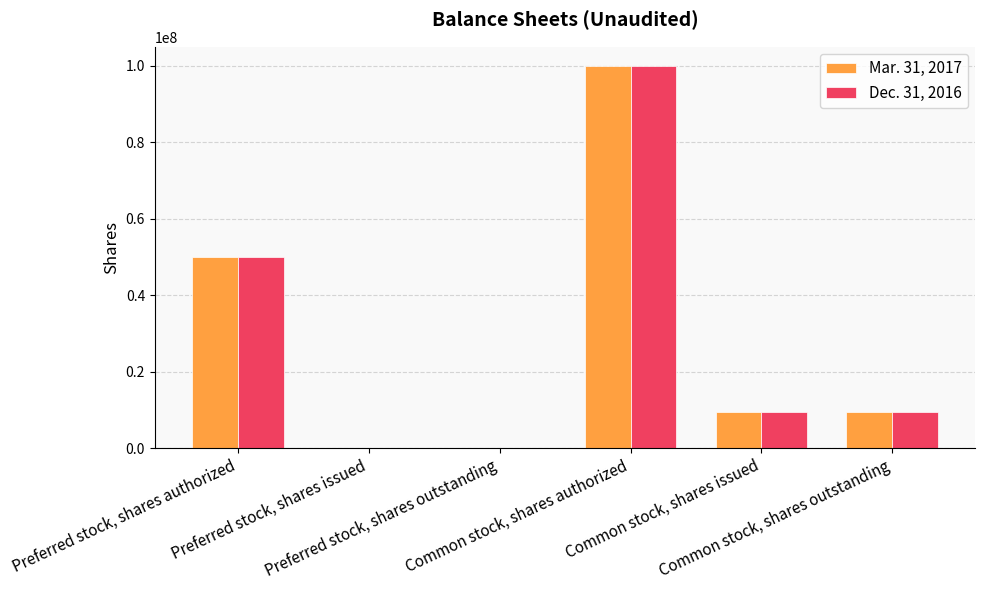

What is the greatest value displayed?

100000000